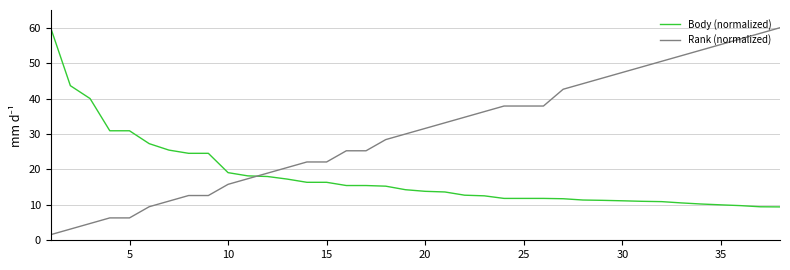

What is the difference between the maximum and minimum values in the Rank (normalized) series?

58.4